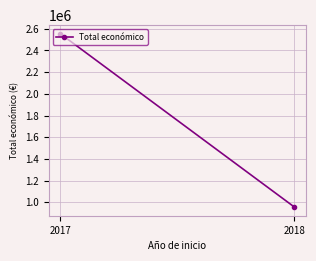

What is the difference between the maximum and minimum values?

1597278